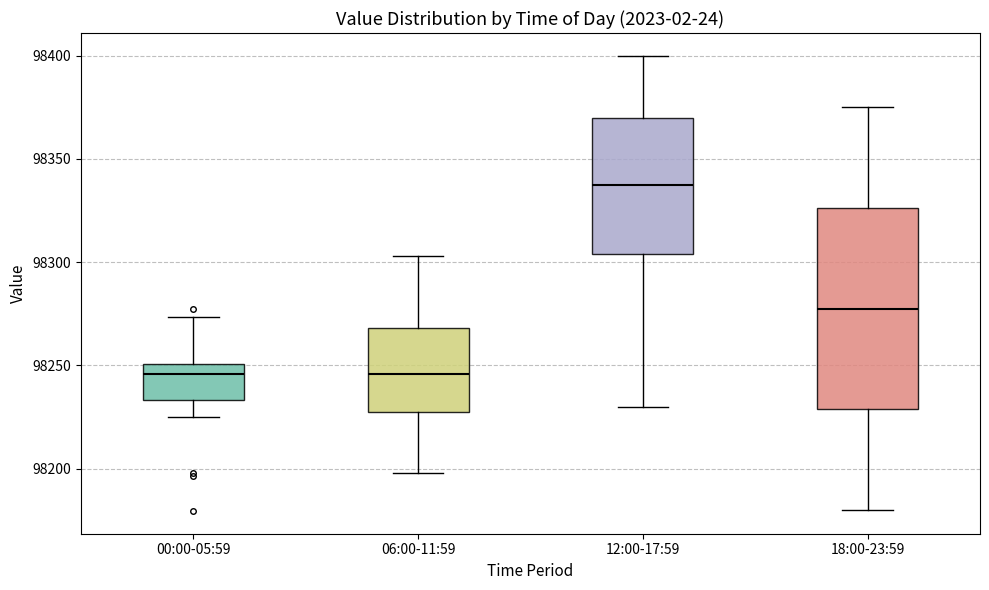

Reading left to right, transcribe this box plot: for each box, give where its median line is, the range the box spans, and where its two whiskers end, as read against the y-axis. The values are not printed on the chart, so give them approximately, as read against the axis.

00:00-05:59: median 98245, box 98235 to 98250, whiskers 98225 to 98275
06:00-11:59: median 98245, box 98230 to 98270, whiskers 98200 to 98305
12:00-17:59: median 98340, box 98305 to 98370, whiskers 98230 to 98400
18:00-23:59: median 98280, box 98230 to 98325, whiskers 98180 to 98375